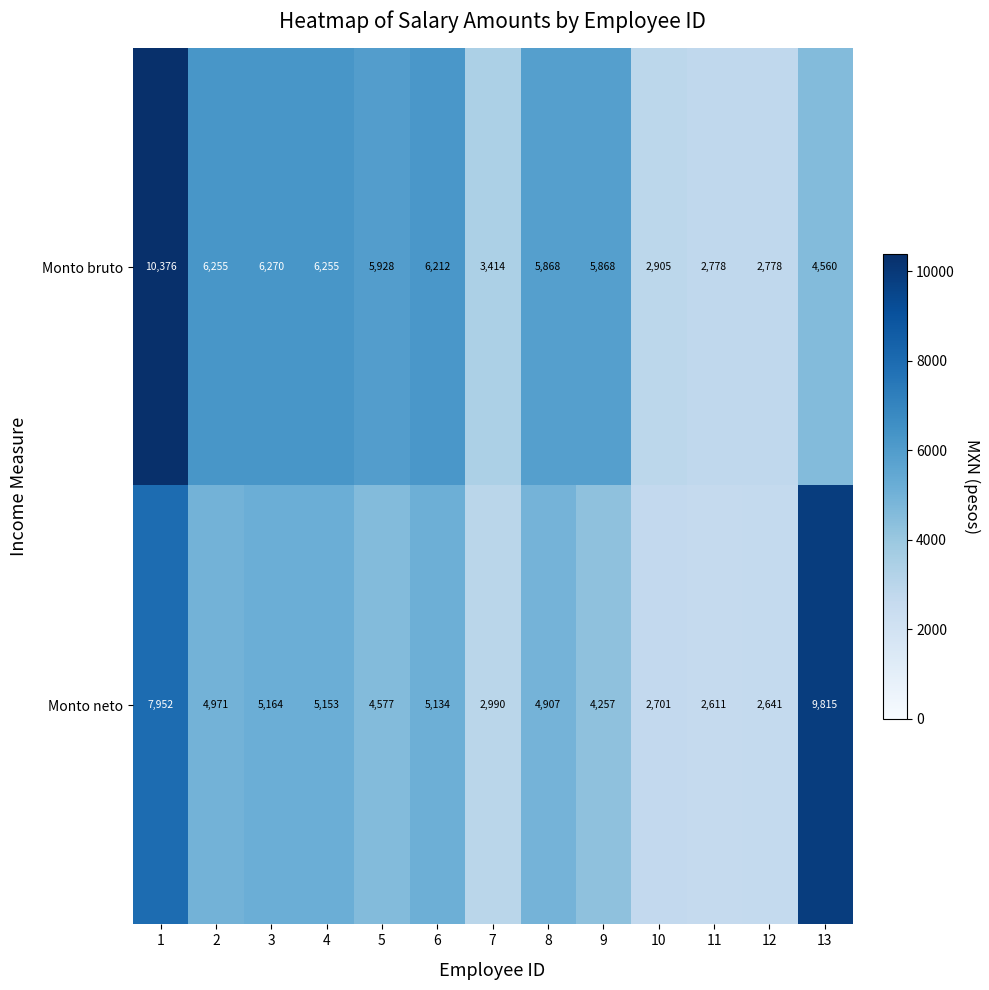

Is it true that Monto bruto equals 2778 at 11?

True